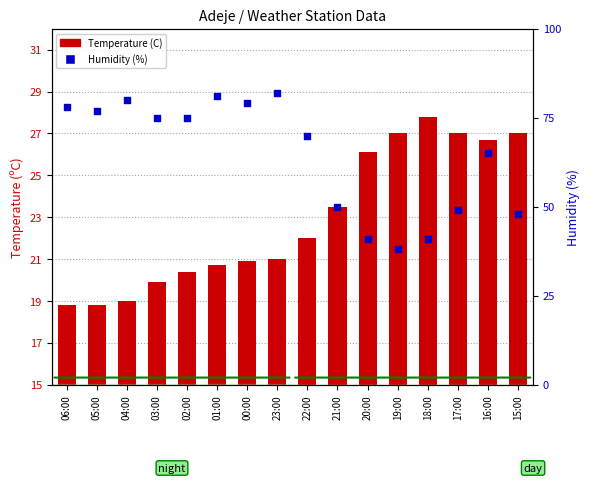

Which series contains the highest Y value?

Humidity (%)